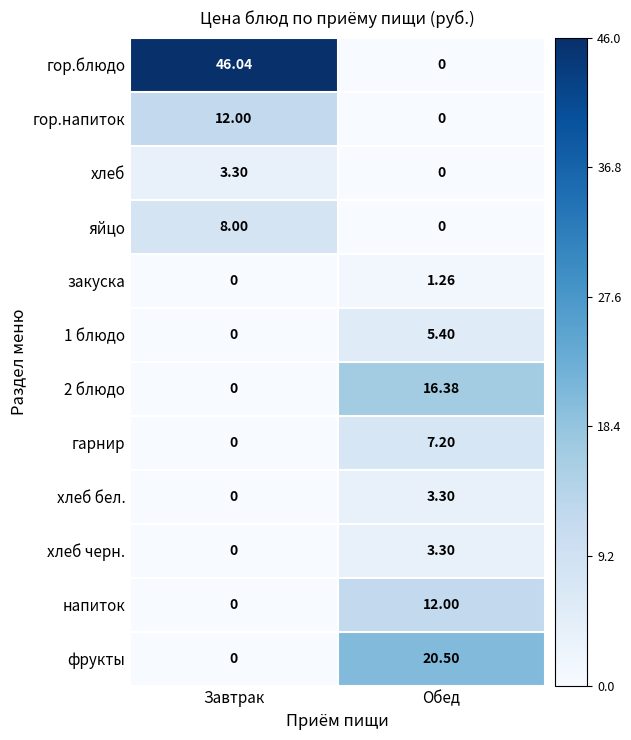

Where is гарнир nearest to the value 3?

Завтрак